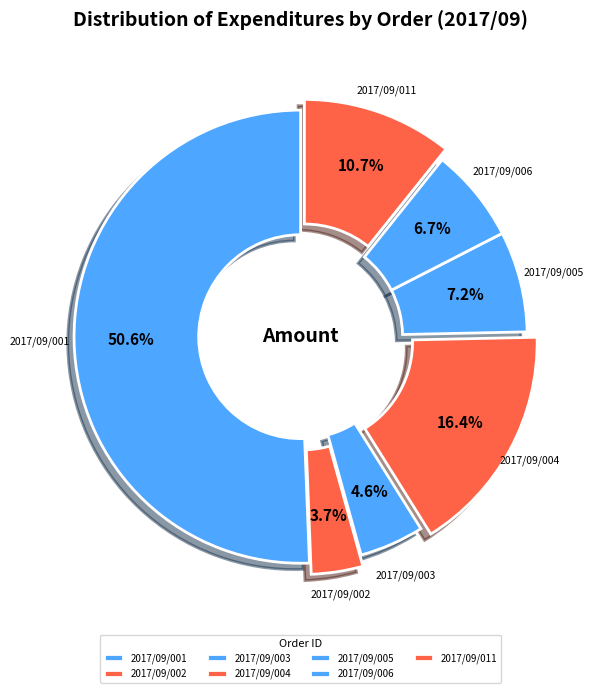

Count the number of slices in the pie.

7